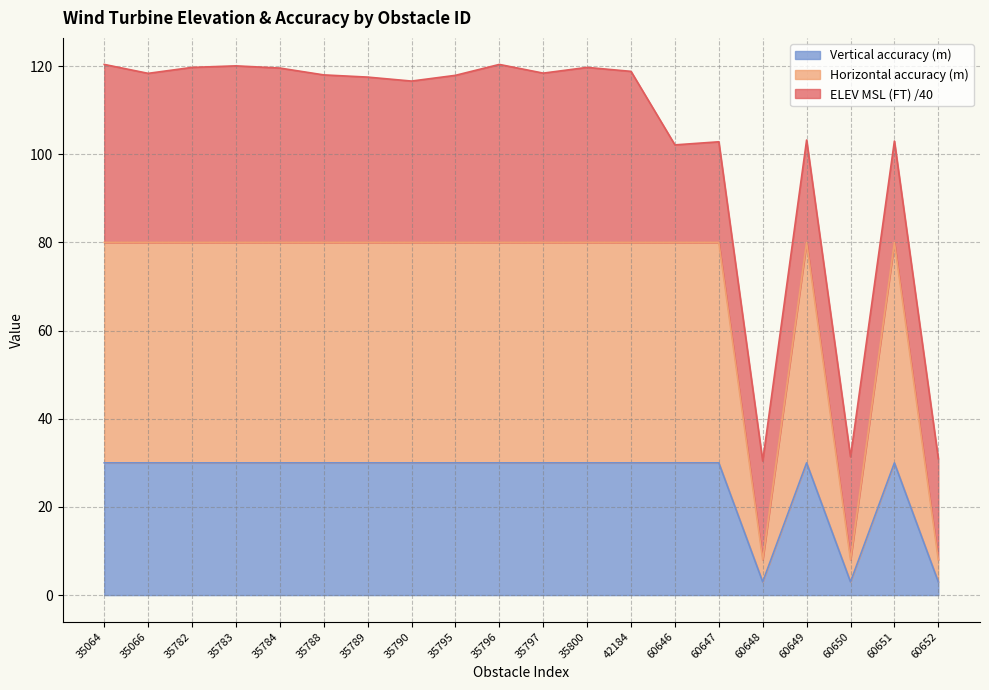

At which label is Vertical accuracy (m) closest to 44?

35064